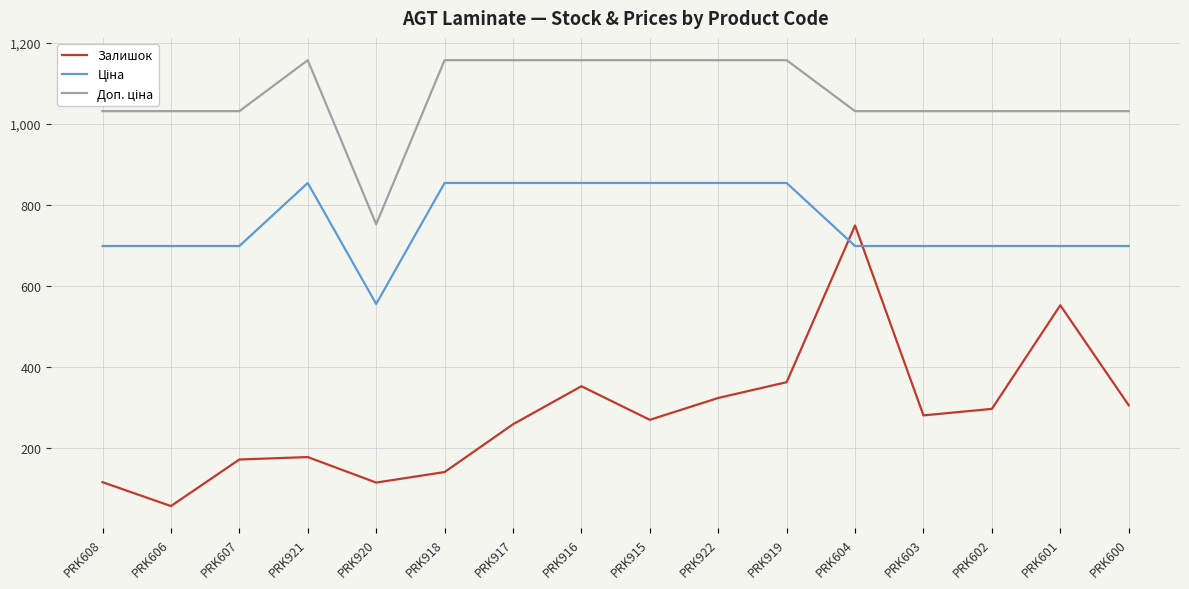

What is the lowest value of the Залишок series?

56.0